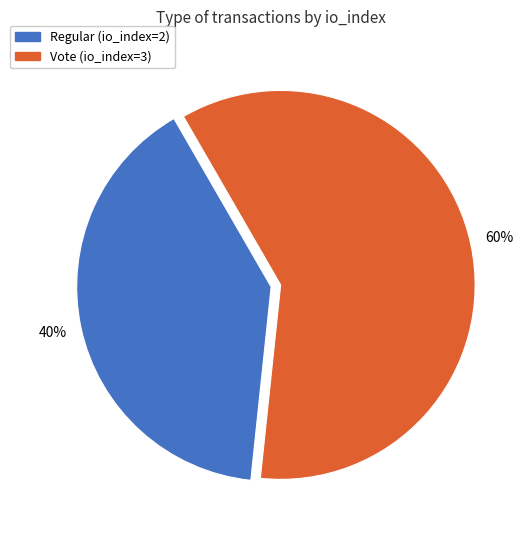

What percentage is the Regular (io_index=2) slice, to the nearest percent?

40%